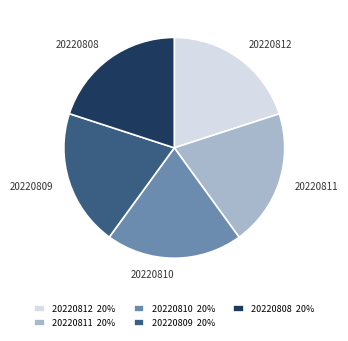

Approximately how many times larger is the value at 20220809 compared to 20220810?

1.0